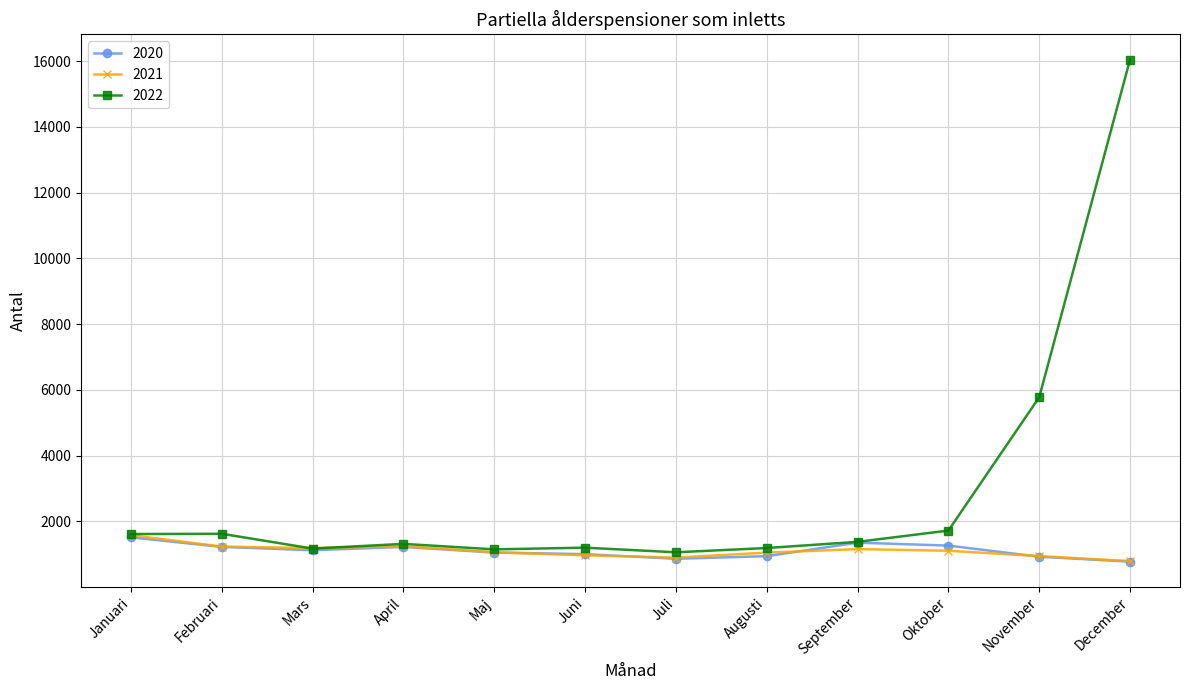

Is it true that 2022 equals 5772 at November?

True